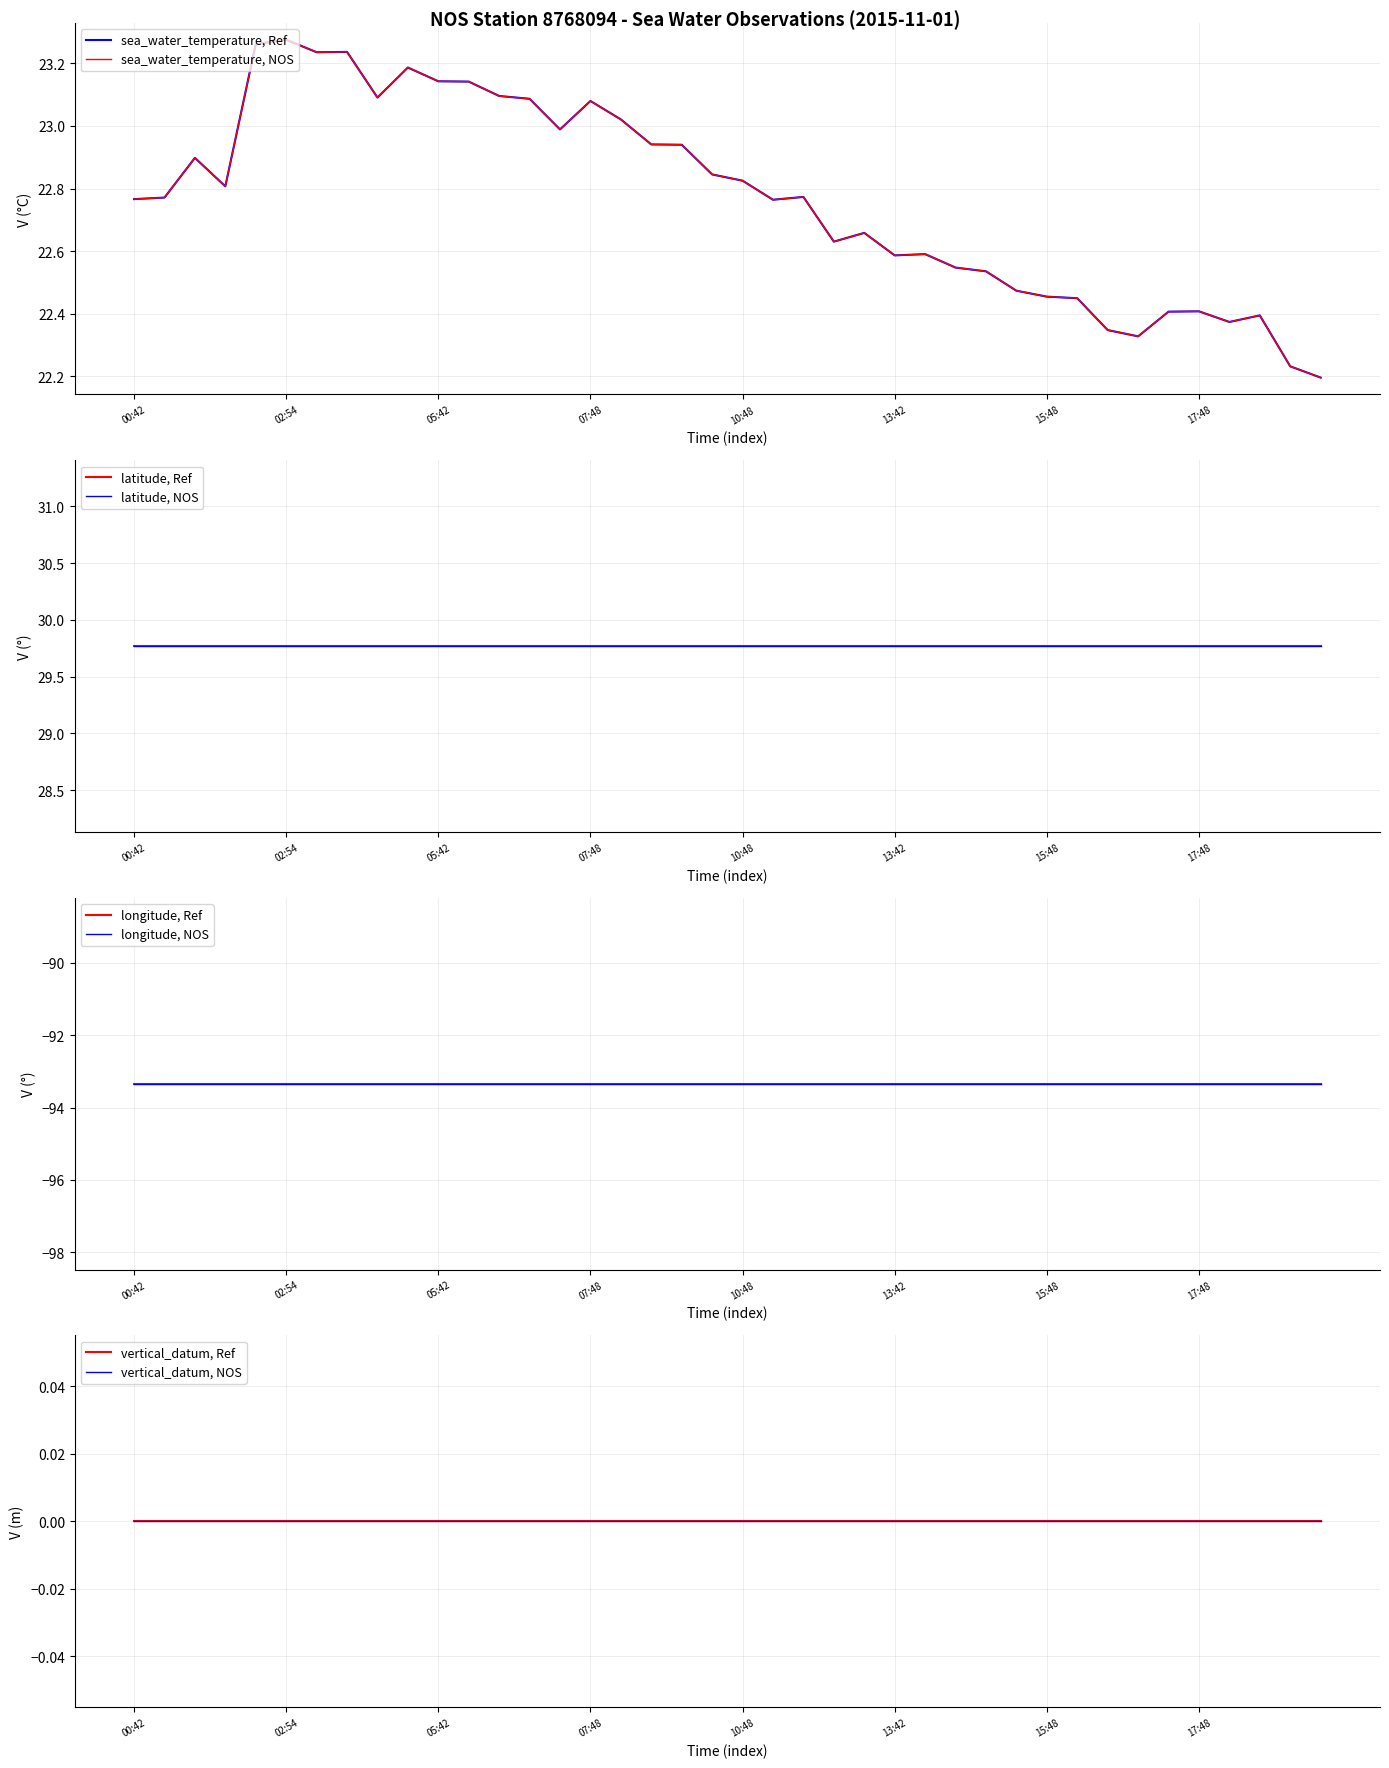

What position from the right is 2015-11-01T17:42?

6